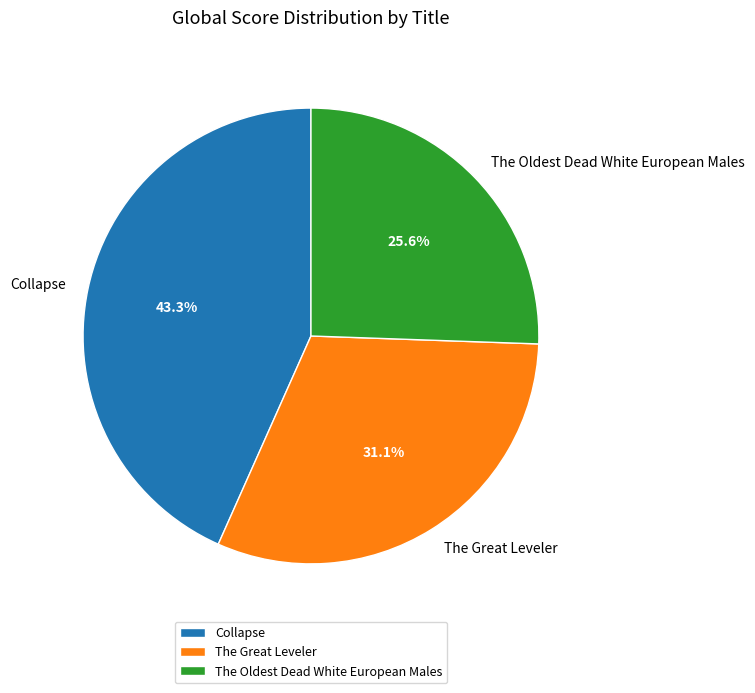

The The Oldest Dead White European Males slice represents 26% of the pie. True or false?

True